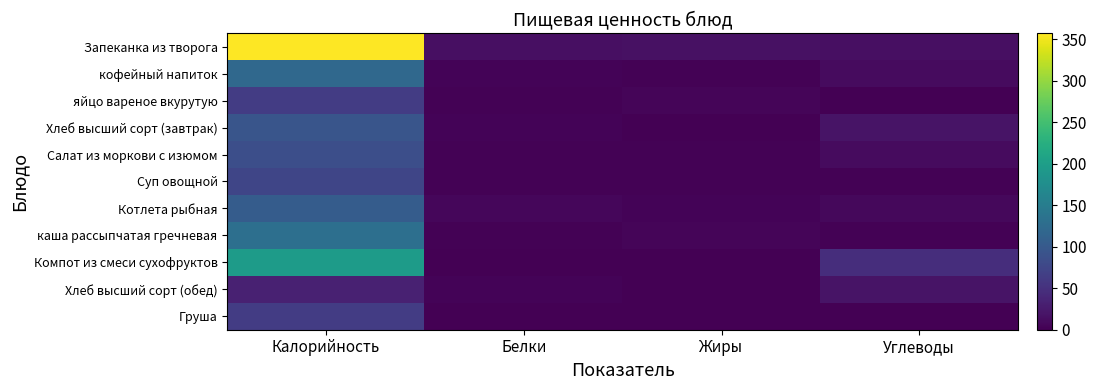

List the series in order of their peak value, lowest first.

Хлеб высший сорт (обед), яйцо вареное вкурутую, Груша, Суп овощной, Салат из моркови с изюмом, Хлеб высший сорт (завтрак), Котлета рыбная, кофейный напиток, каша рассыпчатая гречневая, Компот из смеси сухофруктов, Запеканка из творога